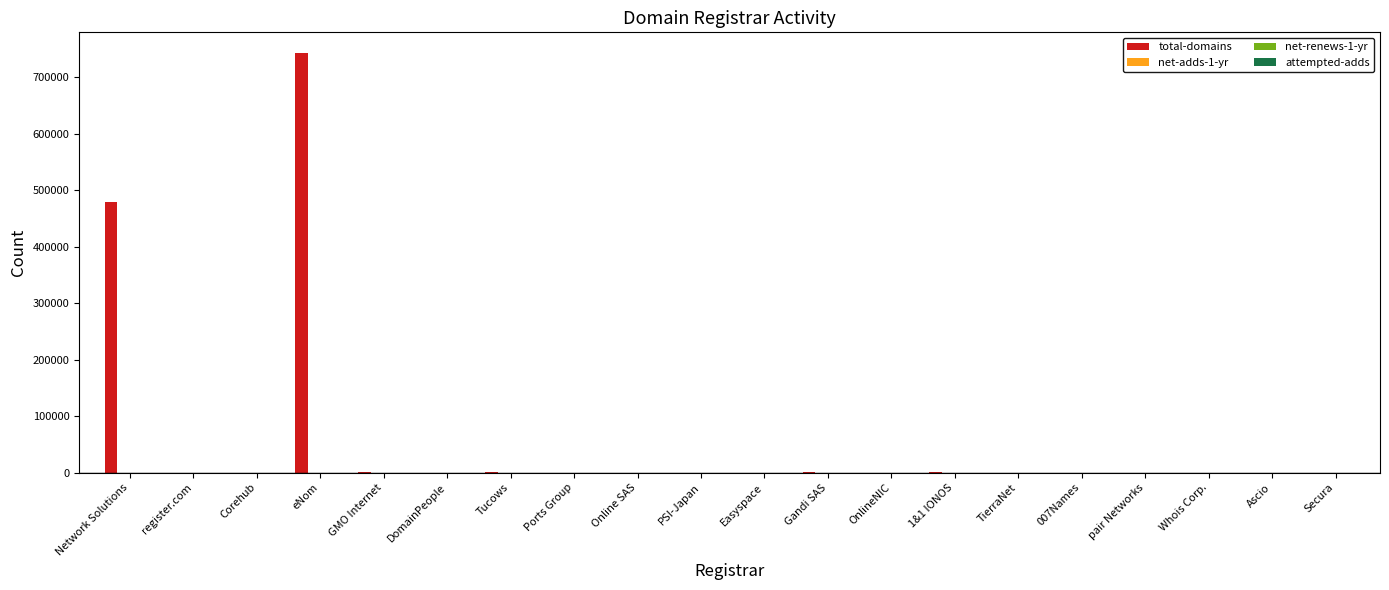

How many series are shown in this chart?

4